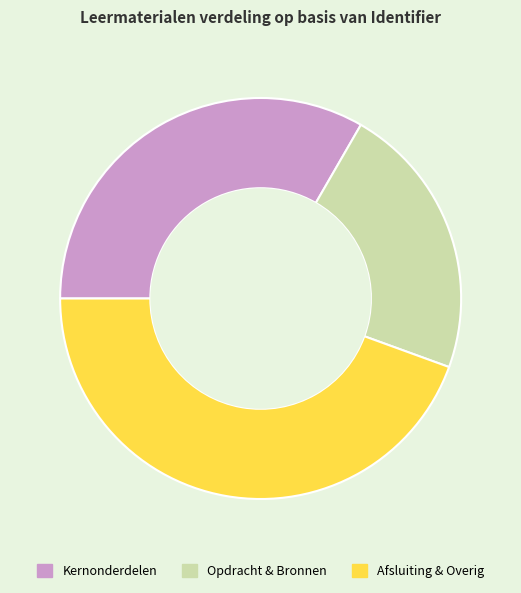

What is the smallest slice in the pie chart?

Opdracht & Bronnen